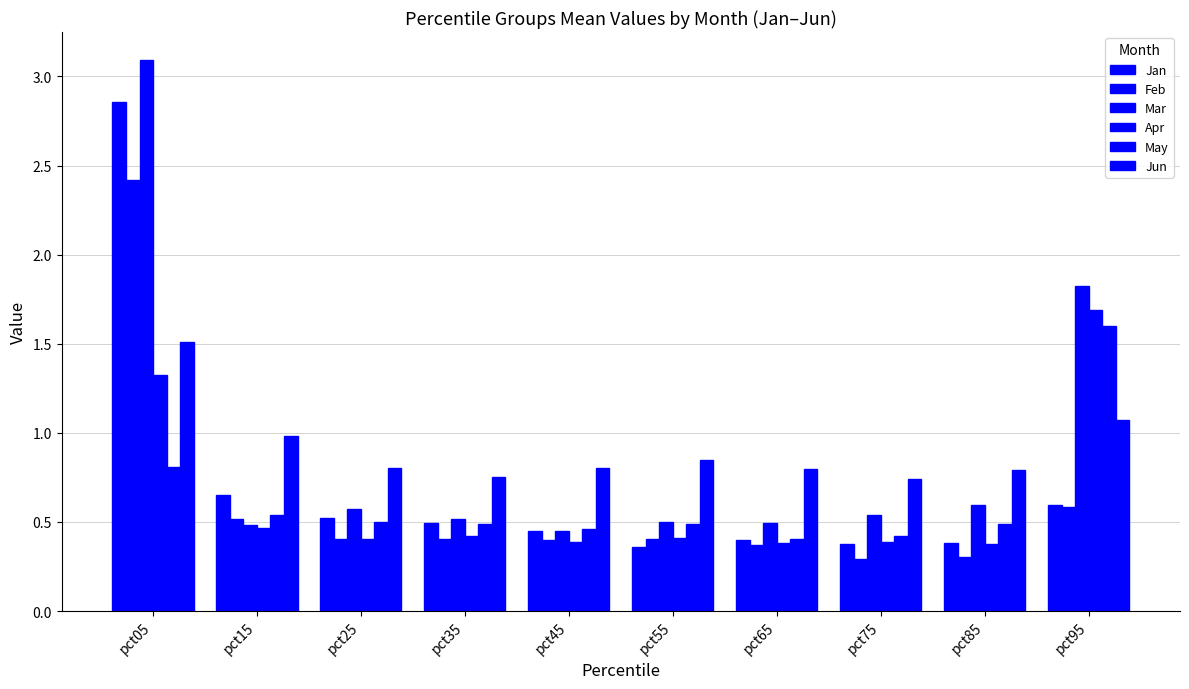

Which series changed the most between pct05 and pct95?

Jan